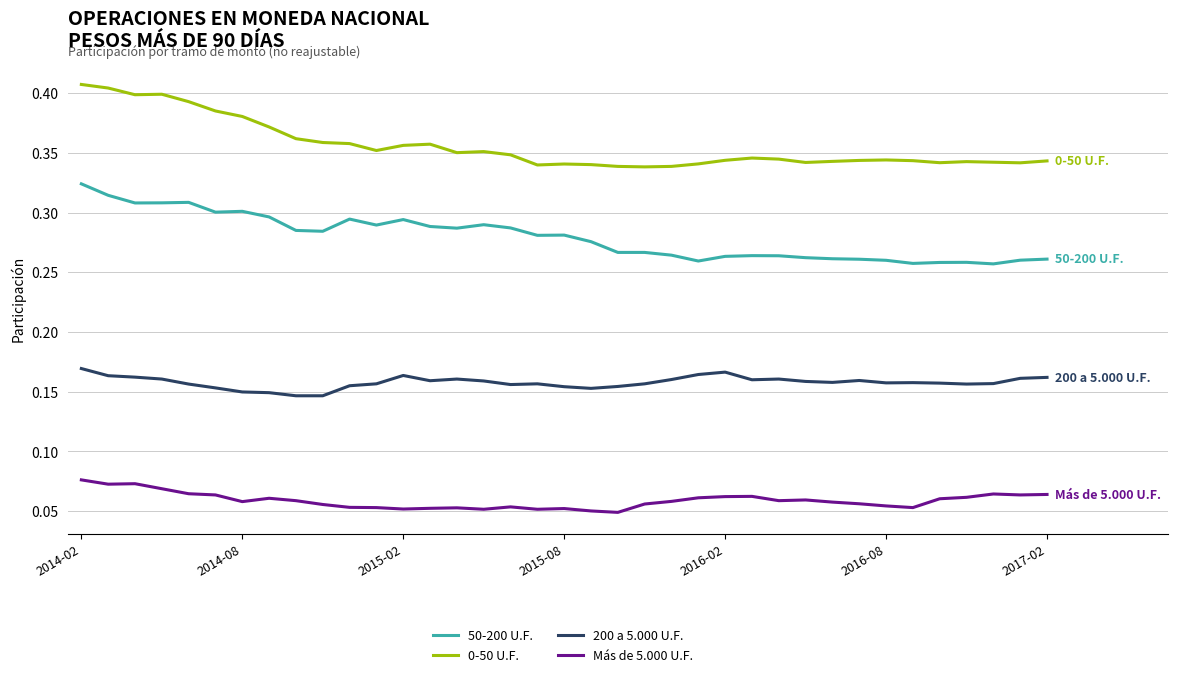

True or false: 200 a 5.000 U.F. and 0-50 U.F. cross at least once.

False